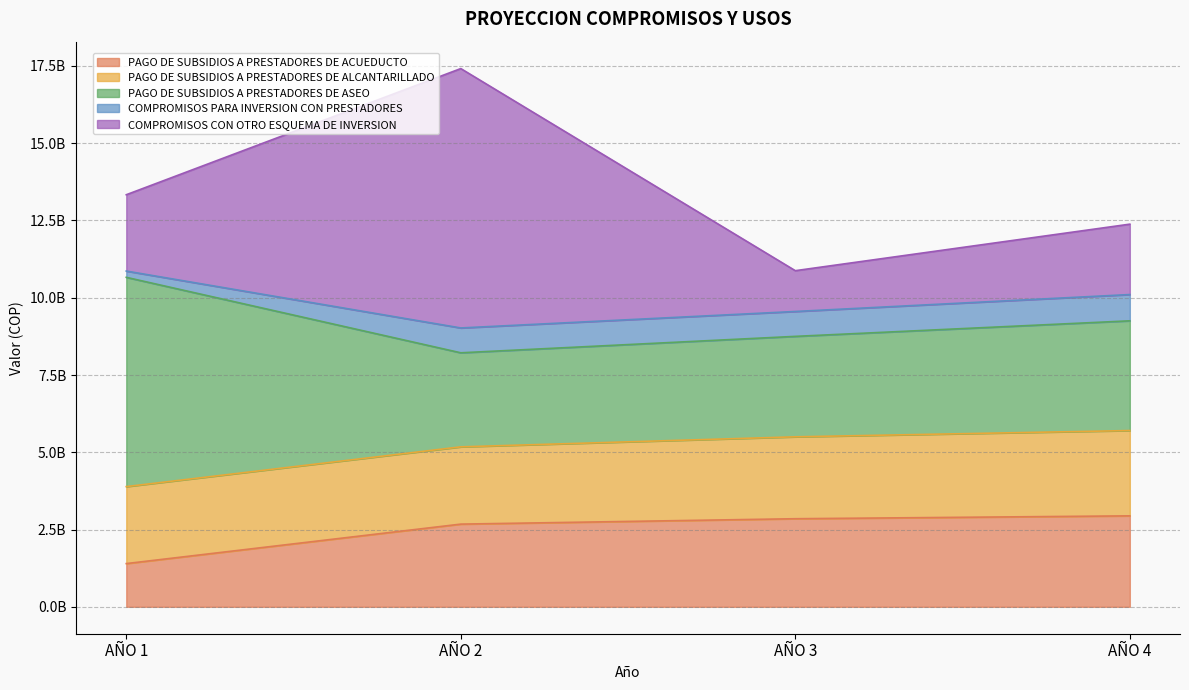

Rank the series by their maximum value, from highest to lowest.

COMPROMISOS CON OTRO ESQUEMA DE INVERSION, PAGO DE SUBSIDIOS A PRESTADORES DE ASEO, PAGO DE SUBSIDIOS A PRESTADORES DE ACUEDUCTO, PAGO DE SUBSIDIOS A PRESTADORES DE ALCANTARILLADO, COMPROMISOS PARA INVERSION CON PRESTADORES